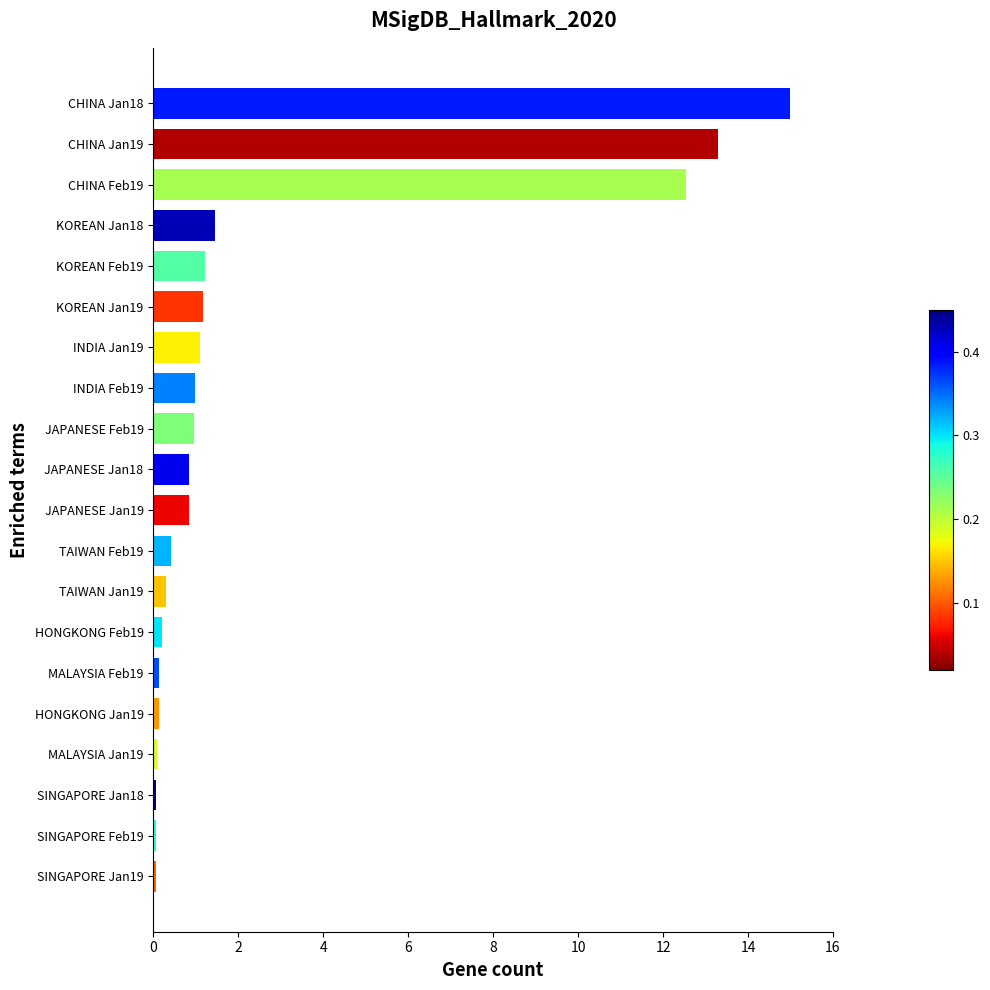

What is the average value?

2.5